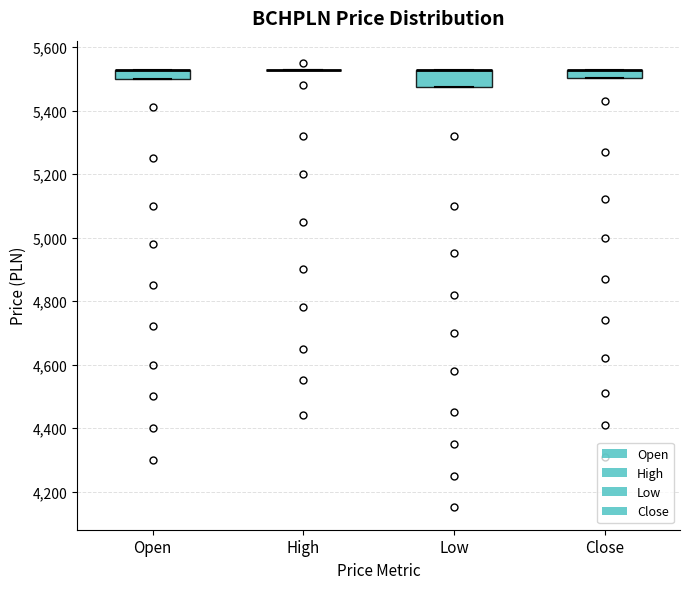

Which box is the tallest, from its lower edge to its upper edge?

Low